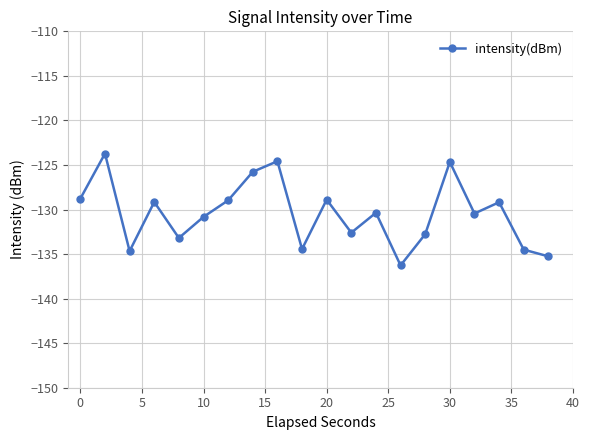

How many lines are shown in the chart?

1